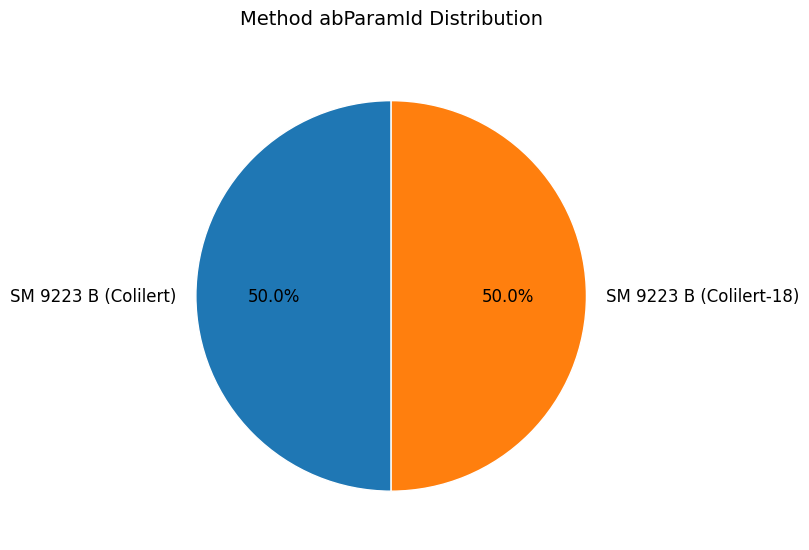

What percentage do SM 9223 B (Colilert) and SM 9223 B (Colilert-18) together represent?

100.0%